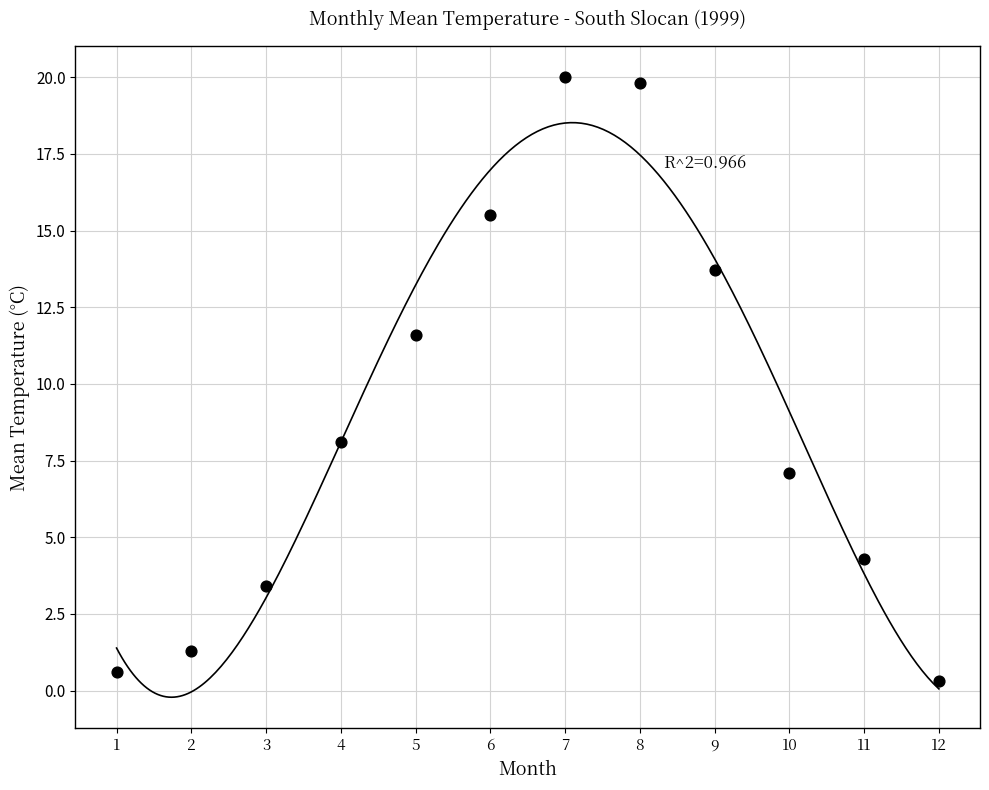

What is the average X value?

6.5